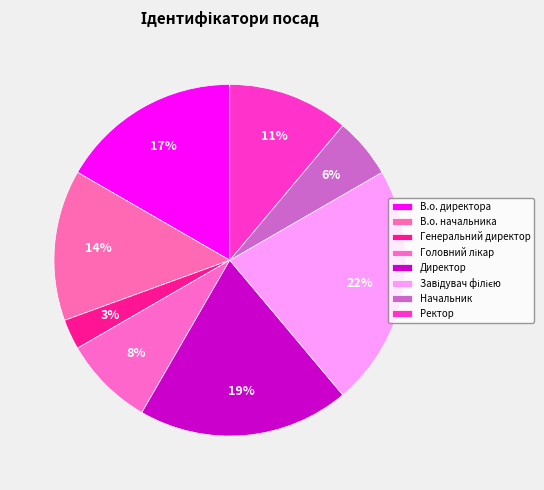

To the nearest percent, what percentage of the pie is В.о. начальника?

14%